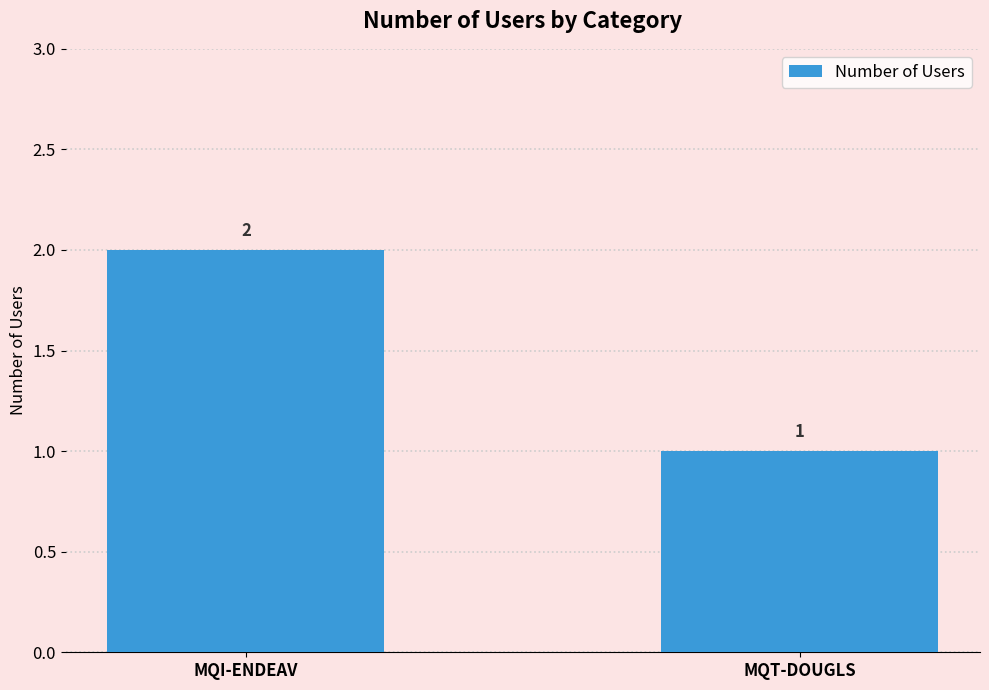

What is the sum of the values at MQI-ENDEAV and MQT-DOUGLS?

3